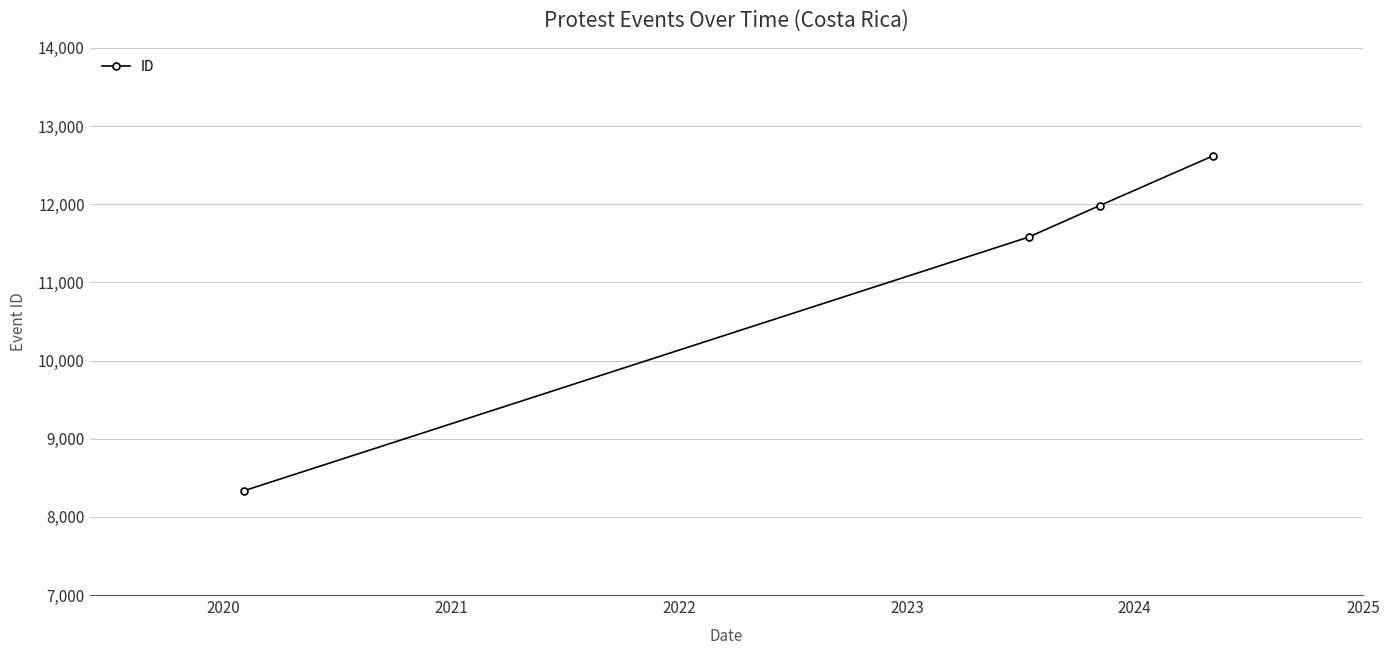

What is the value of the 3rd point from the left?

11983